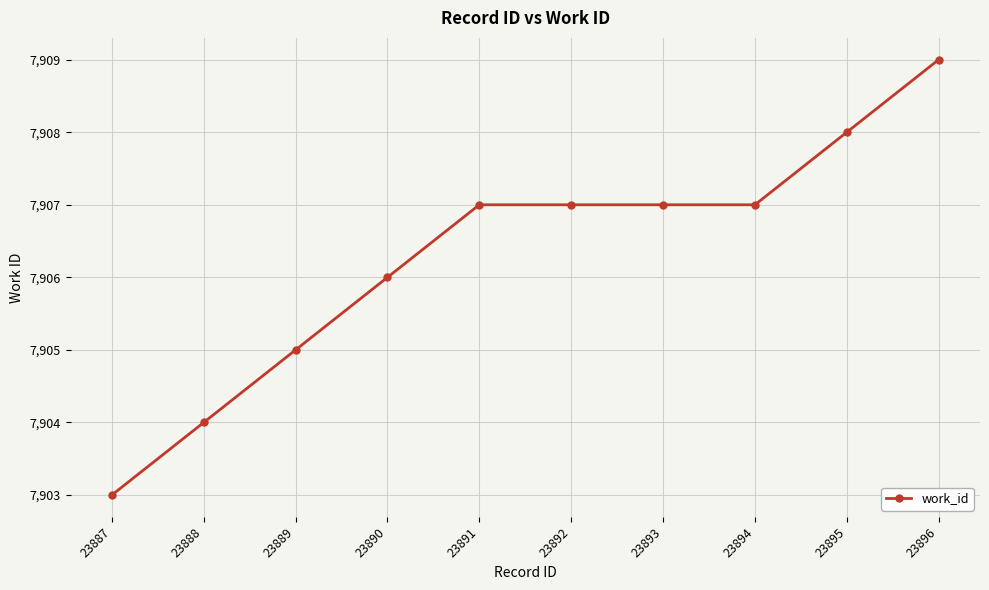

What is the maximum value shown in the chart?

7909